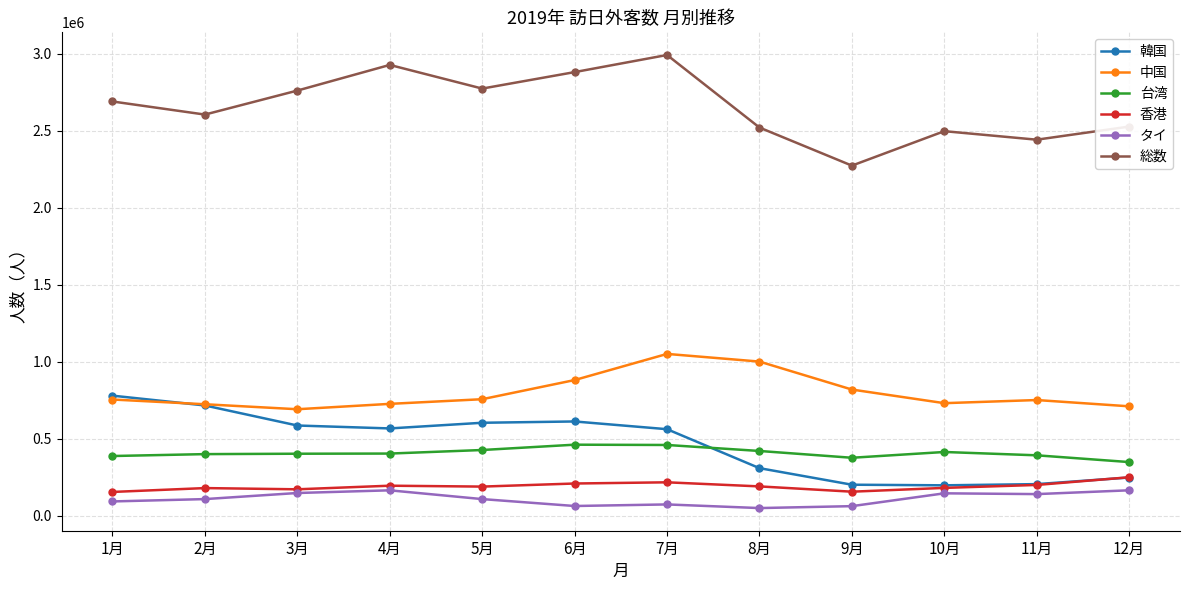

What is the value of the タイ point at the 12th from the left?

164936